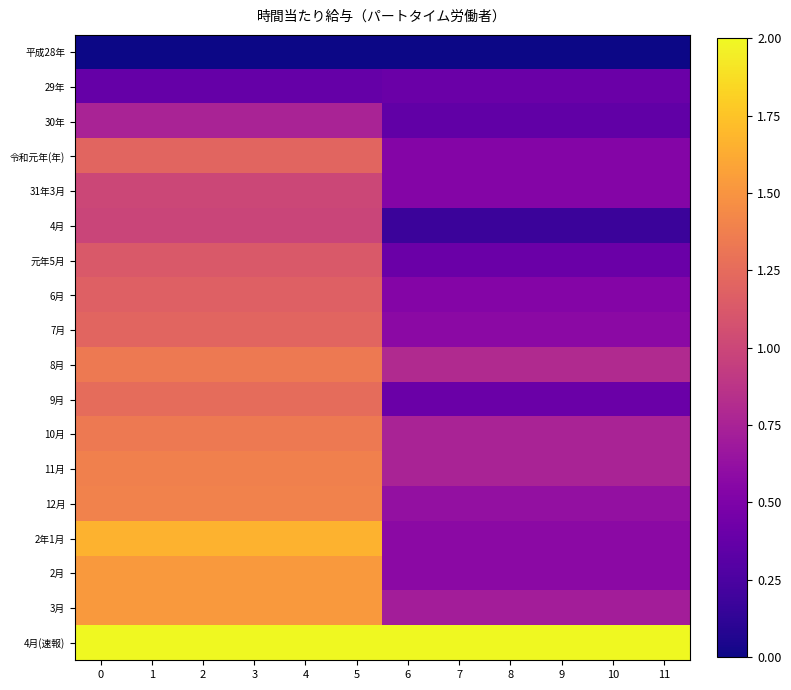

What is the total value across all series at 6?

10.7